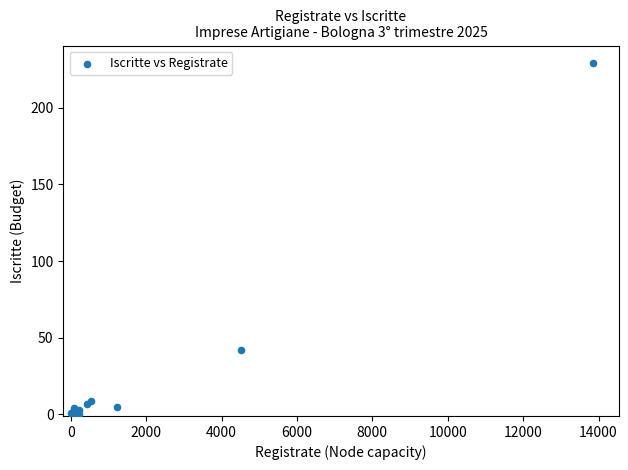

What Y value in the scatter plot is closest to 114?

42